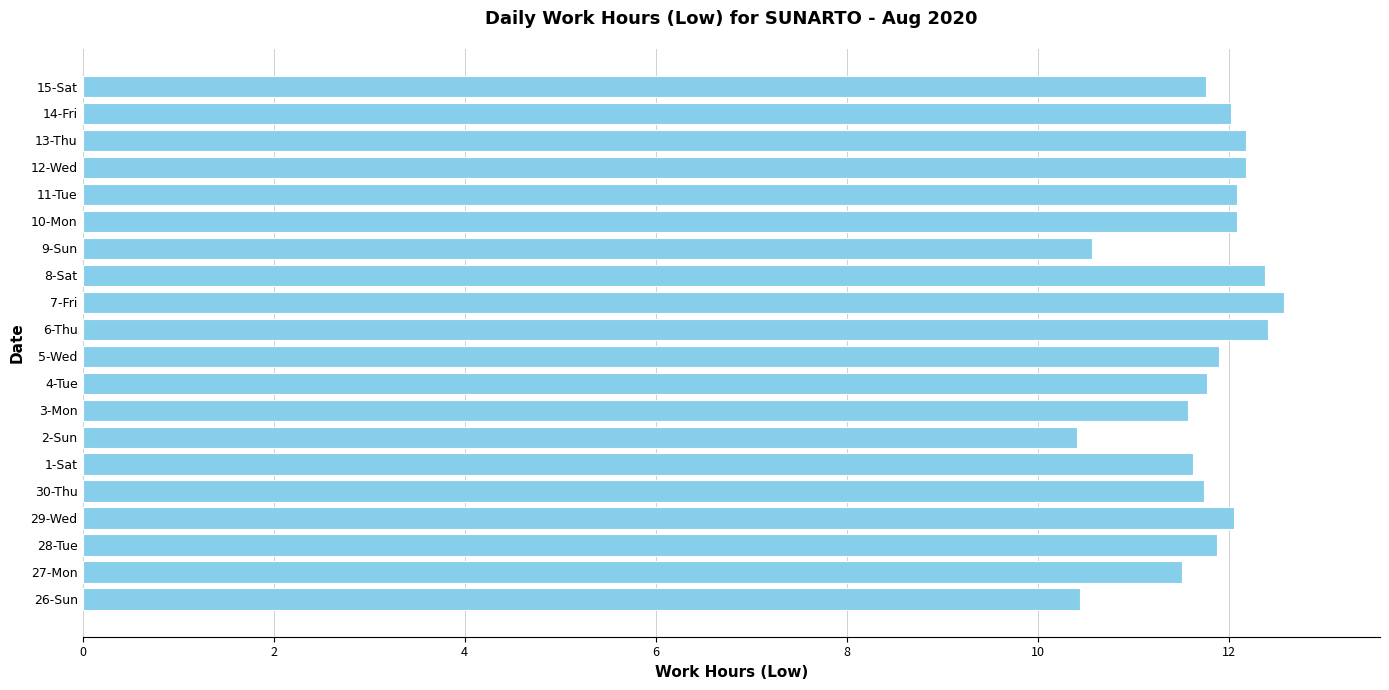

What is the average value?

11.8